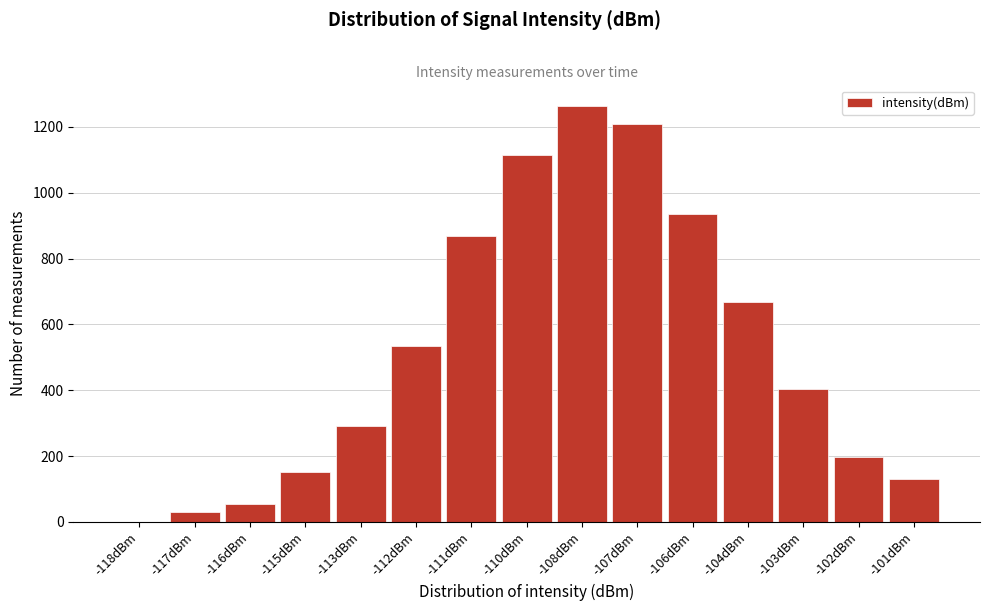

Reading left to right, what are all the values shown in this chart?

-118dBm=0	-117dBm=29	-116dBm=55	-115dBm=153	-113dBm=292	-112dBm=535	-111dBm=868	-110dBm=1114	-108dBm=1263	-107dBm=1208	-106dBm=936	-104dBm=669	-103dBm=405	-102dBm=197	-101dBm=131